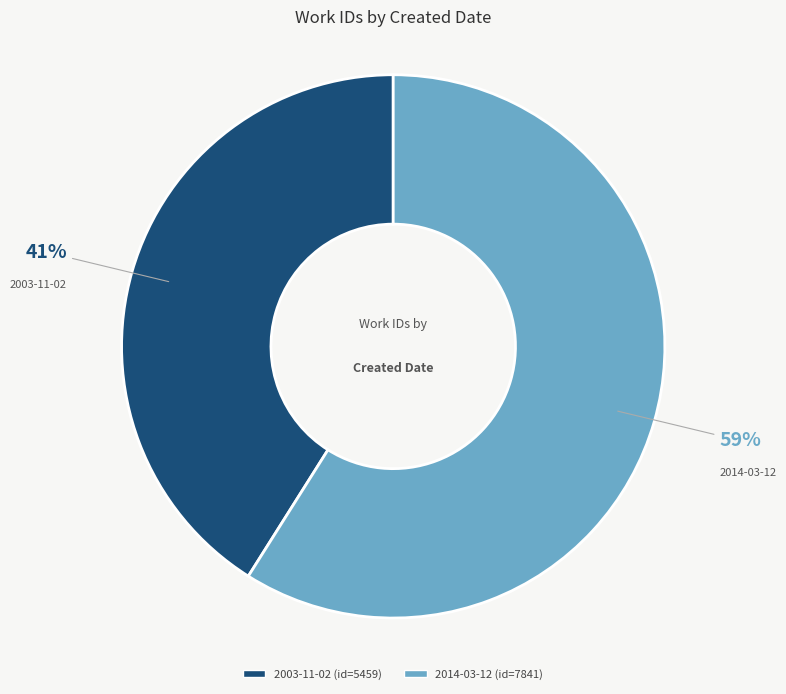

To the nearest percent, what is the combined percentage of 2003-11-02 and 2014-03-12?

100%